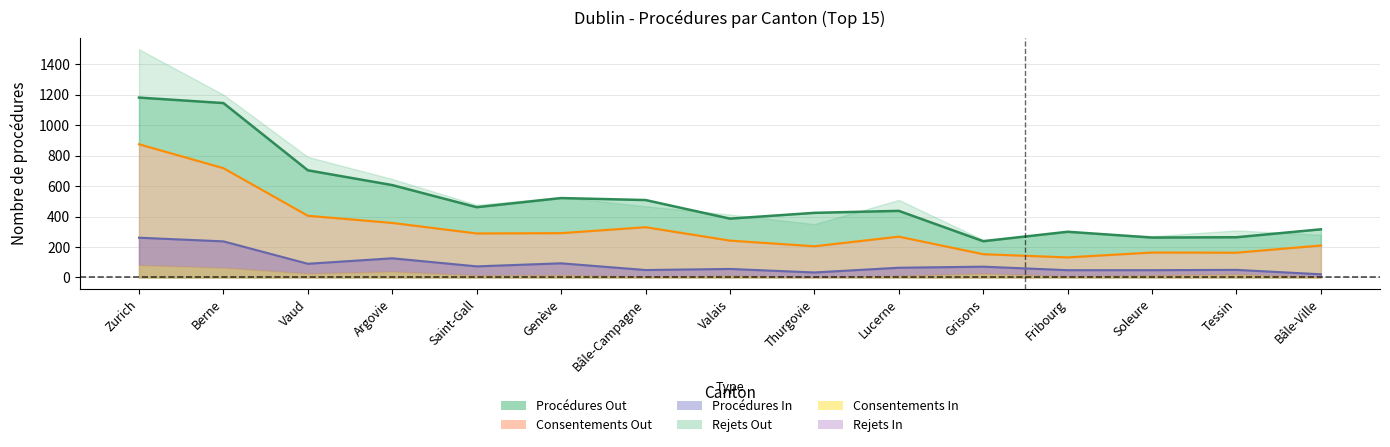

What is the average value of the Consentements Out series?

320